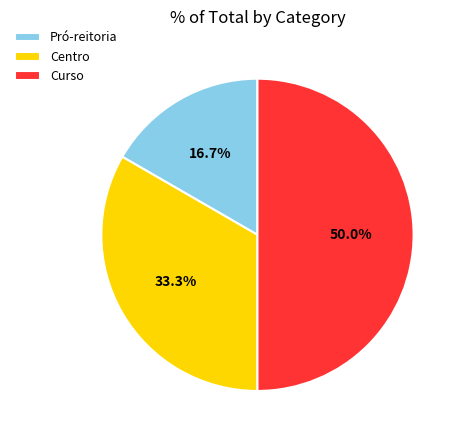

How many segments does this pie chart have?

3